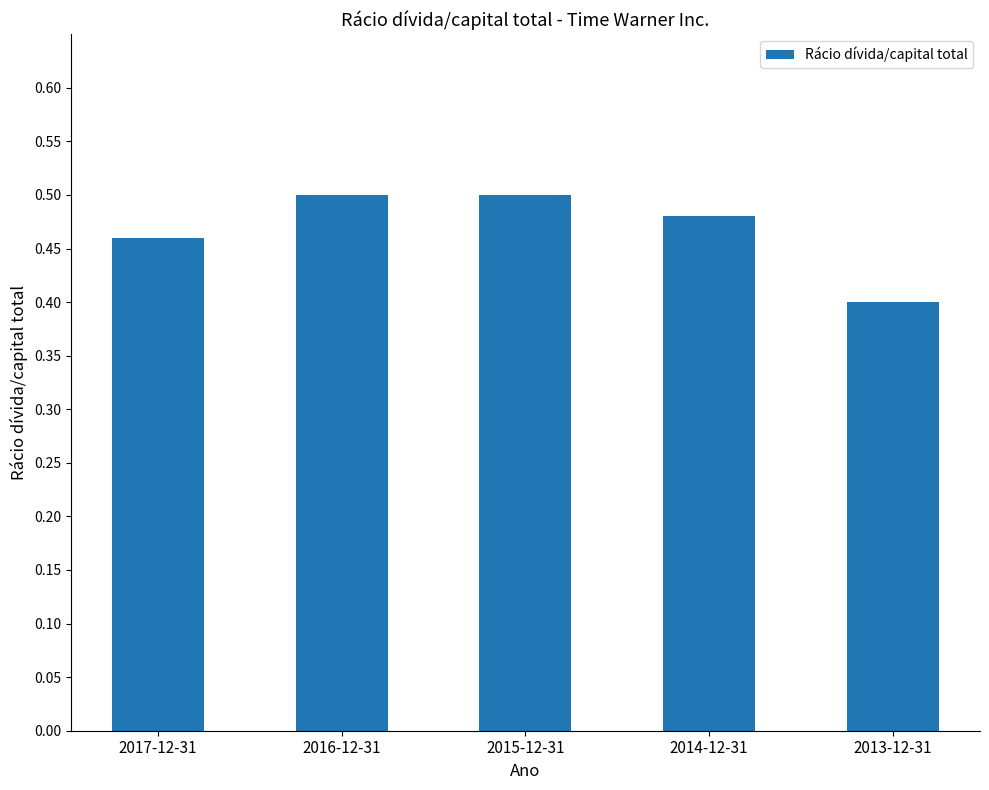

What is the change in value from 2017-12-31 to 2013-12-31?

-0.1